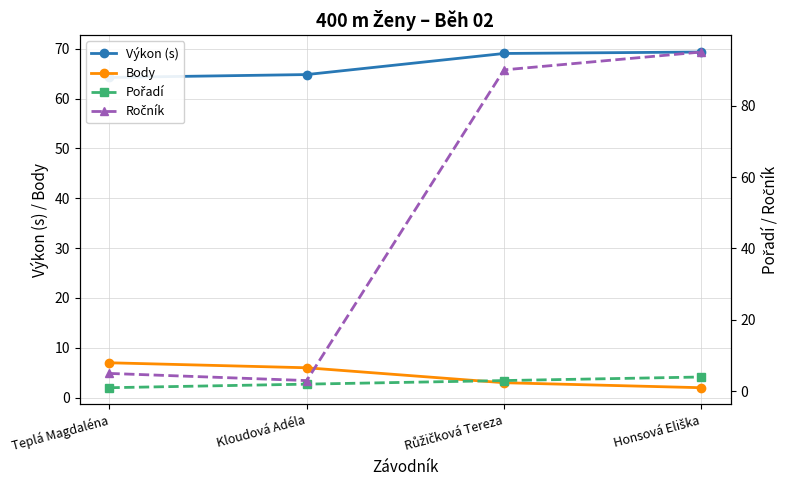

True or false: Body has more than 2 interior local peaks.

False